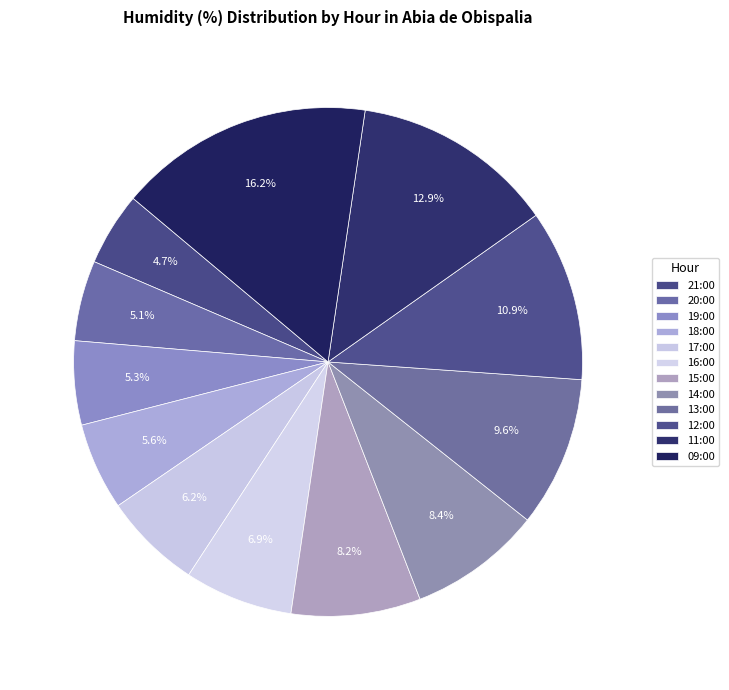

How many slices are in this pie chart?

12